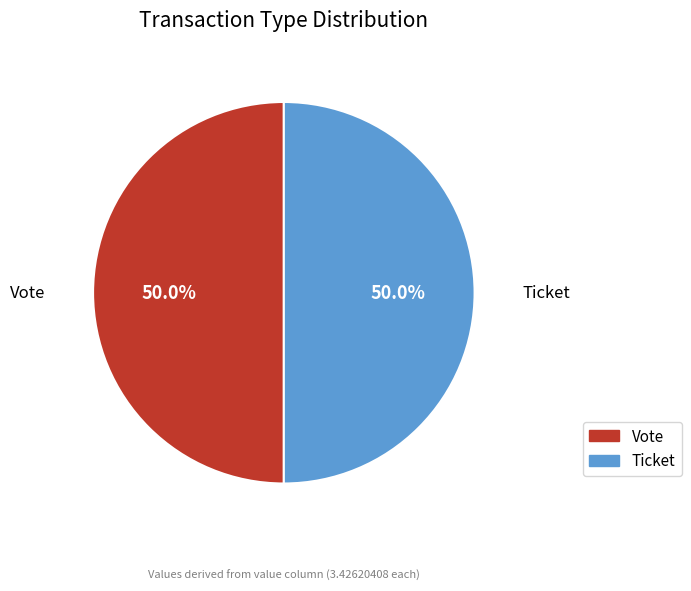

True or false: Ticket accounts for 1% of the total.

False